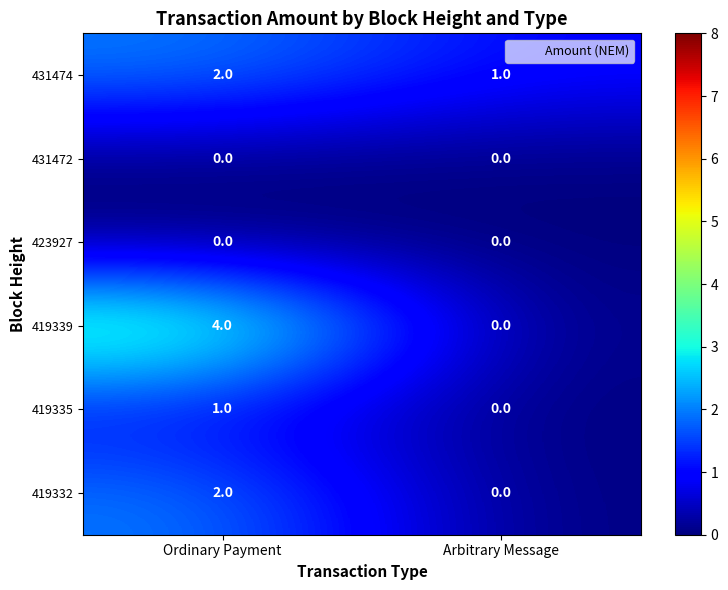

The value of 431472 at Ordinary Payment is 0. True or false?

True